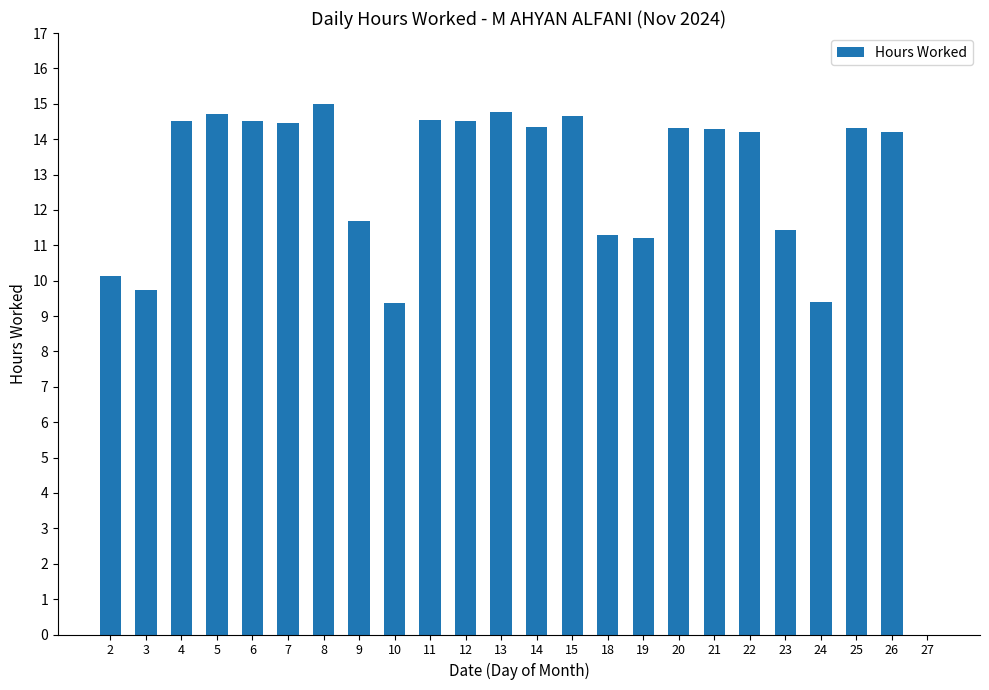

Between 8 and 2, which is larger?

8